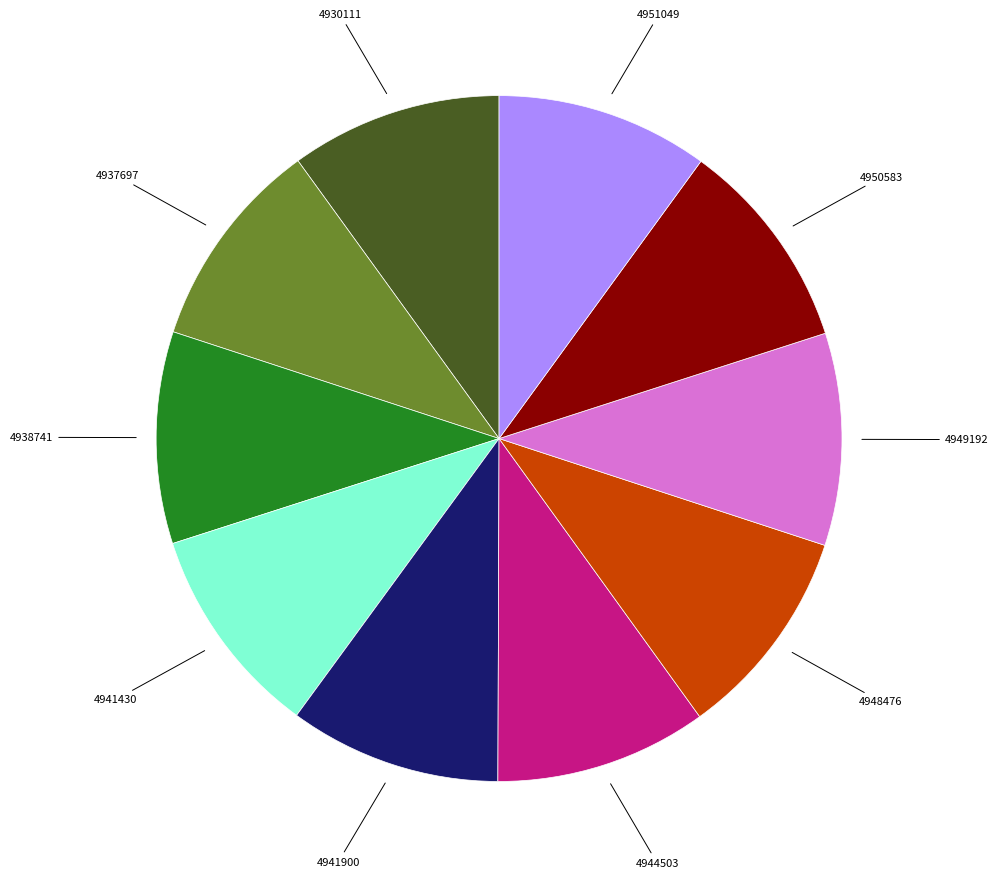

Is there any slice that represents more than half of the pie?

No